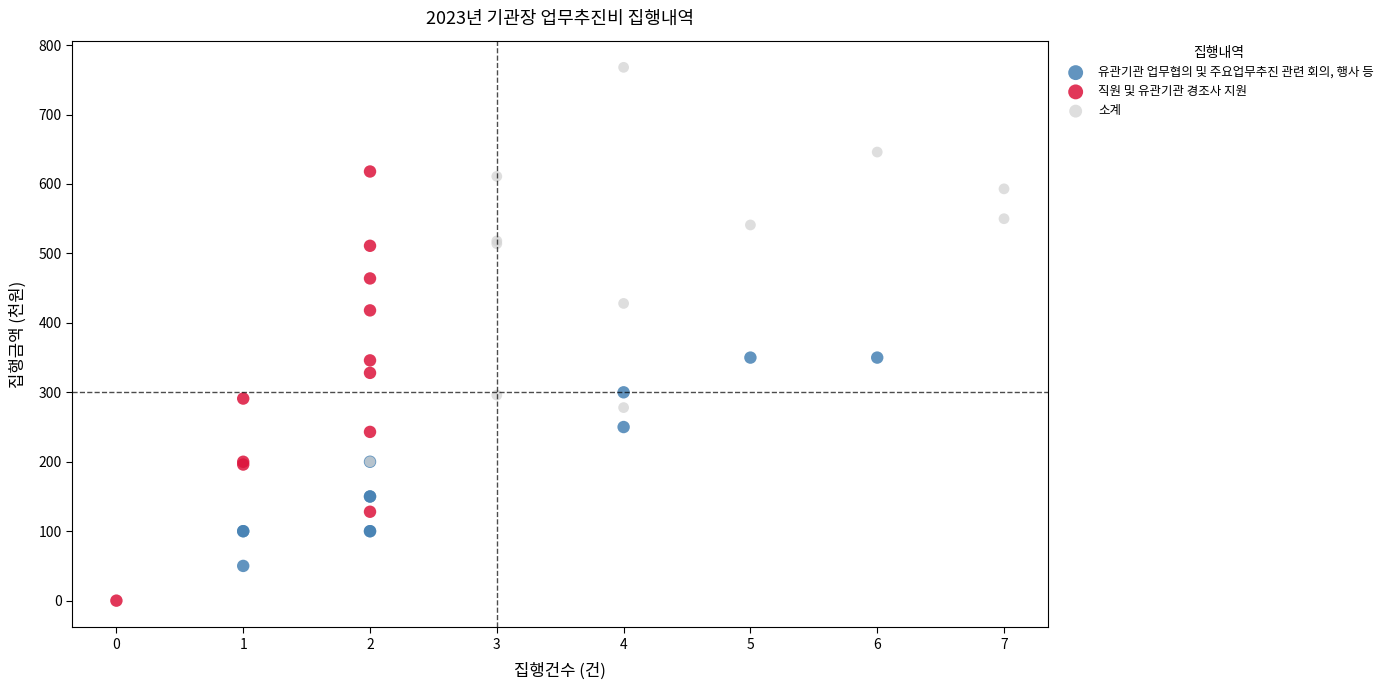

Which series has the widest spread of Y values?

직원 및 유관기관 경조사 지원